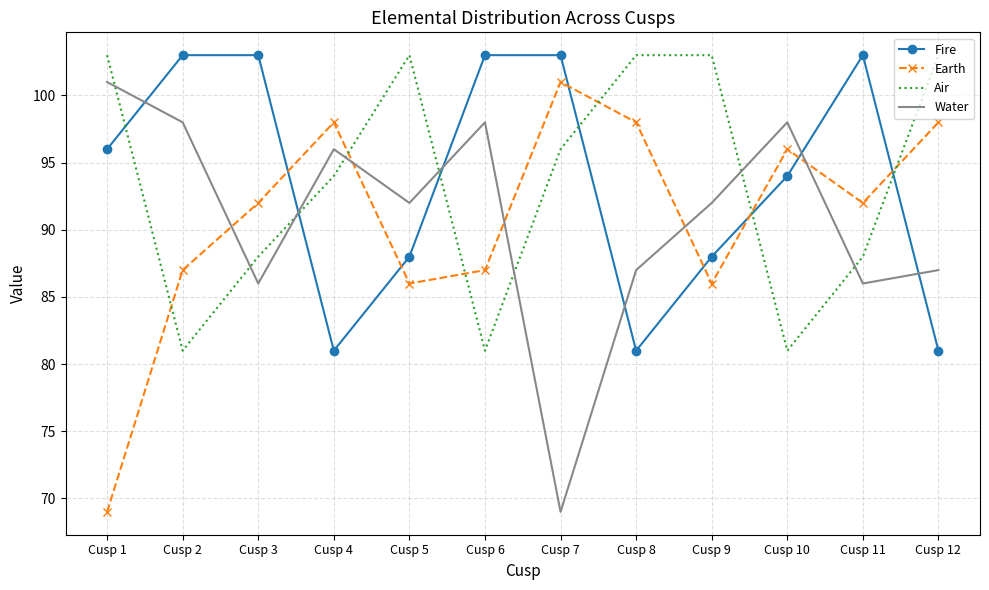

Between Cusp 5 and Cusp 12, which series saw the biggest shift?

Earth